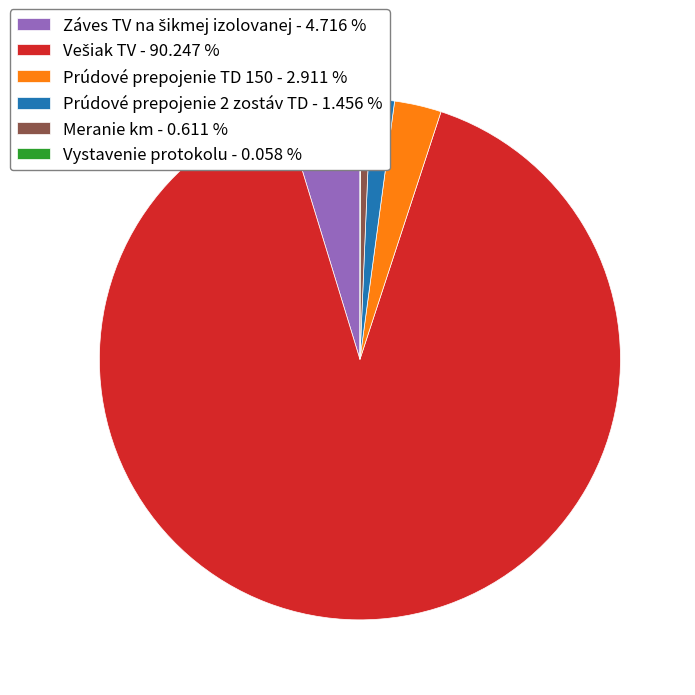

Is there any slice that represents more than half of the pie?

Yes